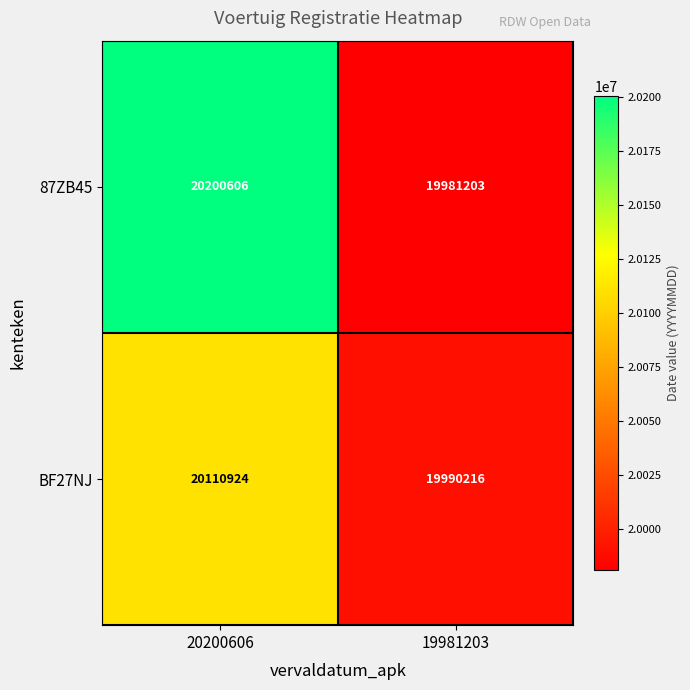

Reading right to left, transcribe all the data shown in this chart.

87ZB45: 19981203	20200606
BF27NJ: 19990216	20110924